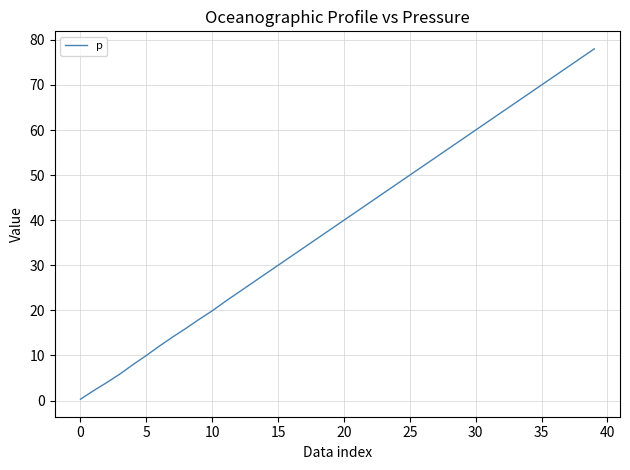

What is the greatest value displayed?

78.0